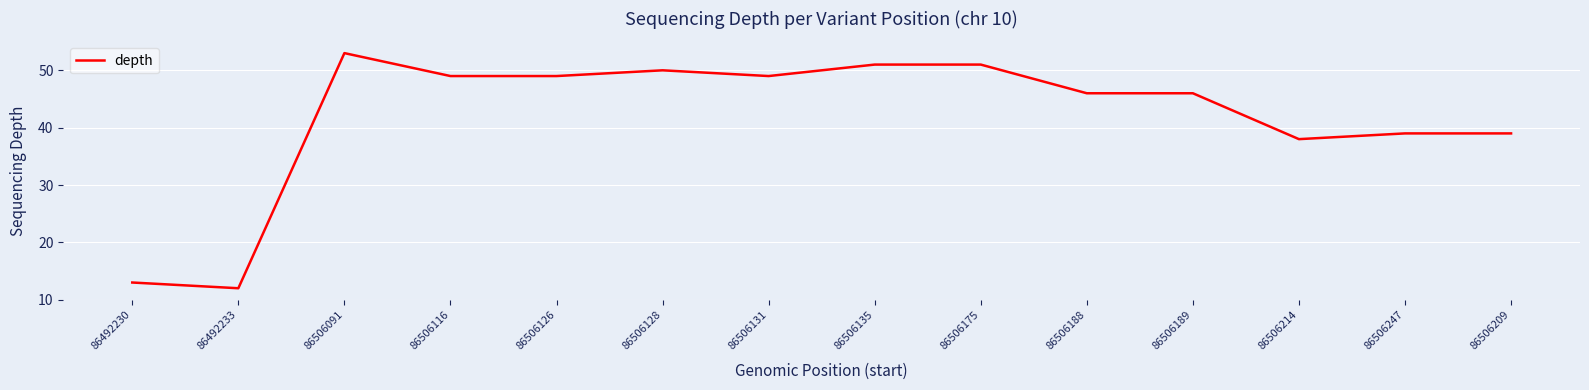

What position from the left is 86506116?

4